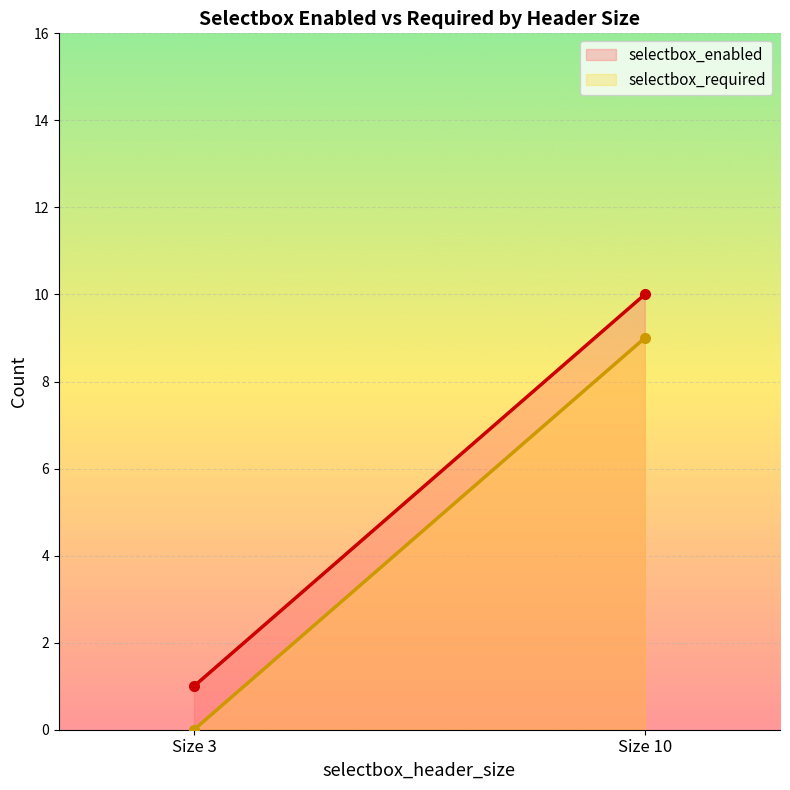

Where is selectbox_required nearest to the value 4?

Size 3